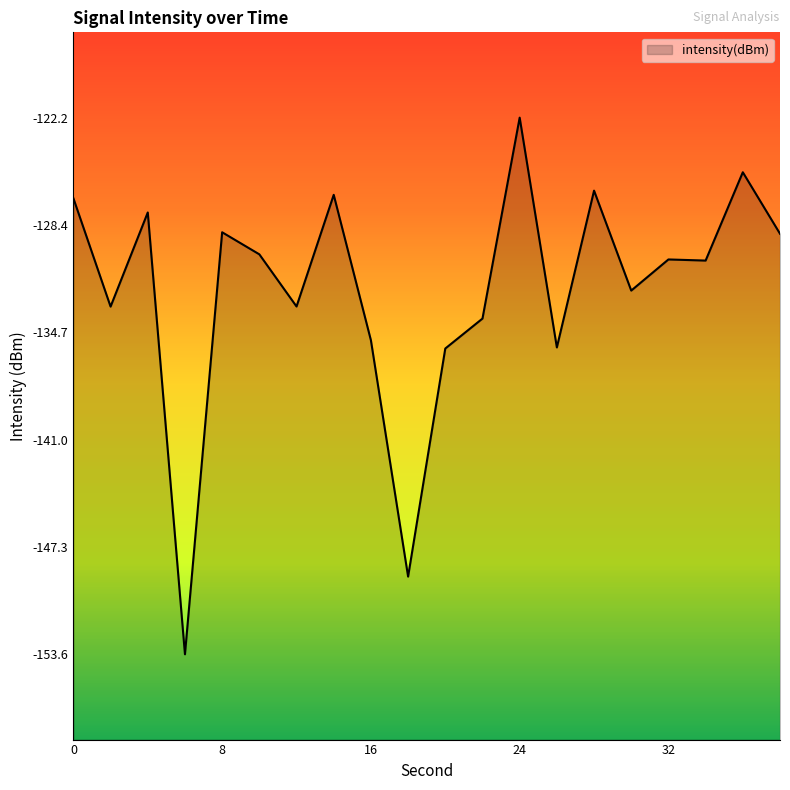

Reading left to right, list all the values displayed in this chart.

0=-126.9	2=-133.2	4=-127.7	6=-153.6	8=-128.9	10=-130.2	12=-133.2	14=-126.7	16=-135.2	18=-149.1	20=-135.7	22=-133.9	24=-122.2	26=-135.6	28=-126.4	30=-132.3	32=-130.5	34=-130.5	36=-125.4	38=-129.0